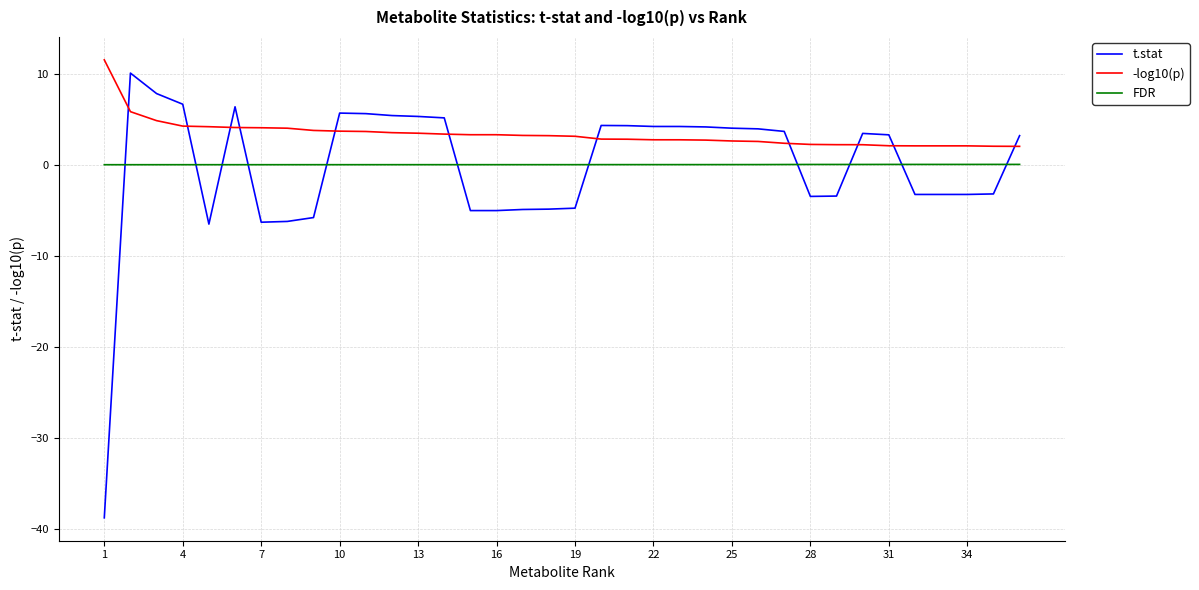

What is the difference between the maximum and minimum values in the t.stat series?

48.8